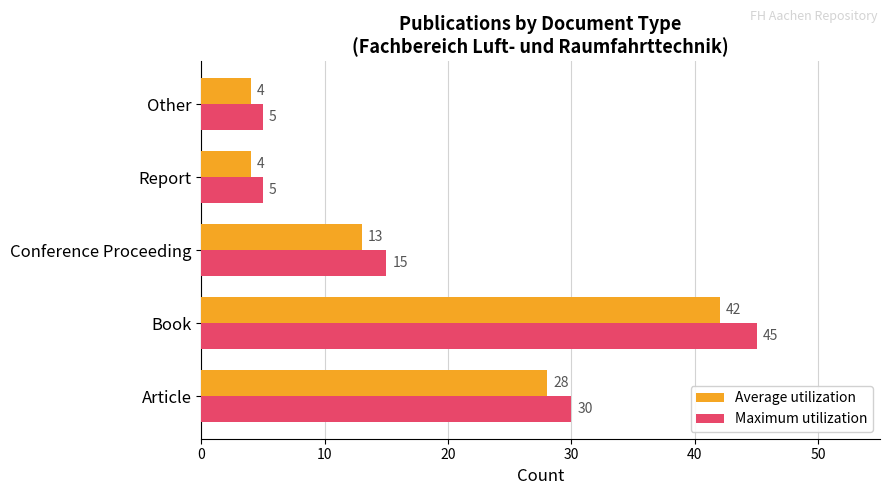

List the series in order of their peak value, lowest first.

Average utilization, Maximum utilization